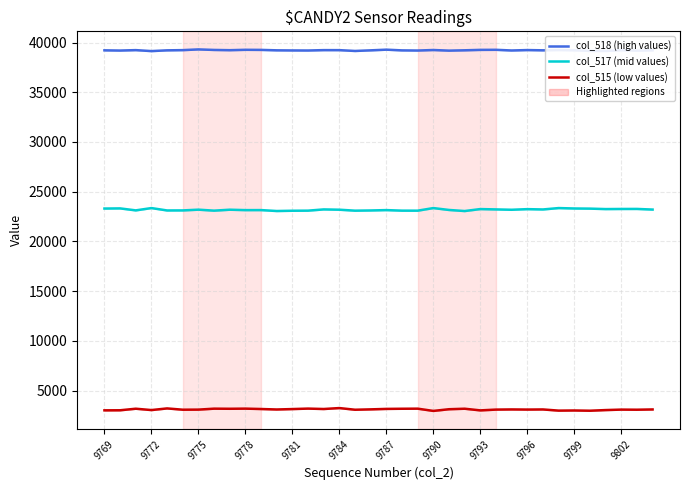

How many lines are shown in the chart?

3